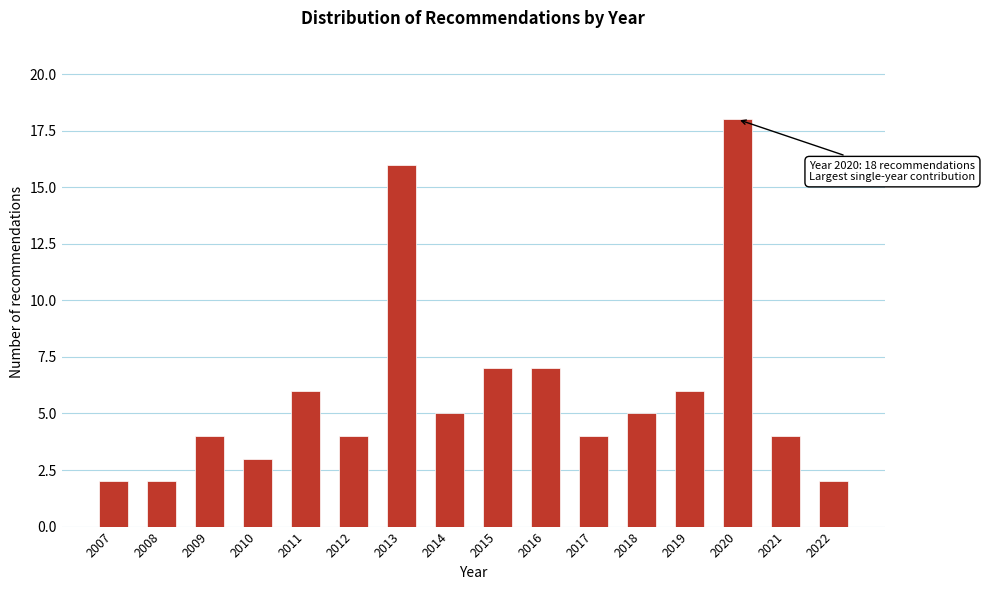

Reading left to right, extract all data points from this chart.

2	2	4	3	6	4	16	5	7	7	4	5	6	18	4	2